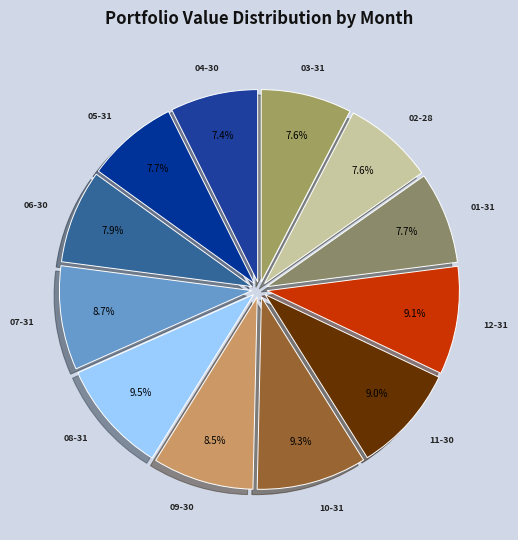

How many slices are in this pie chart?

12